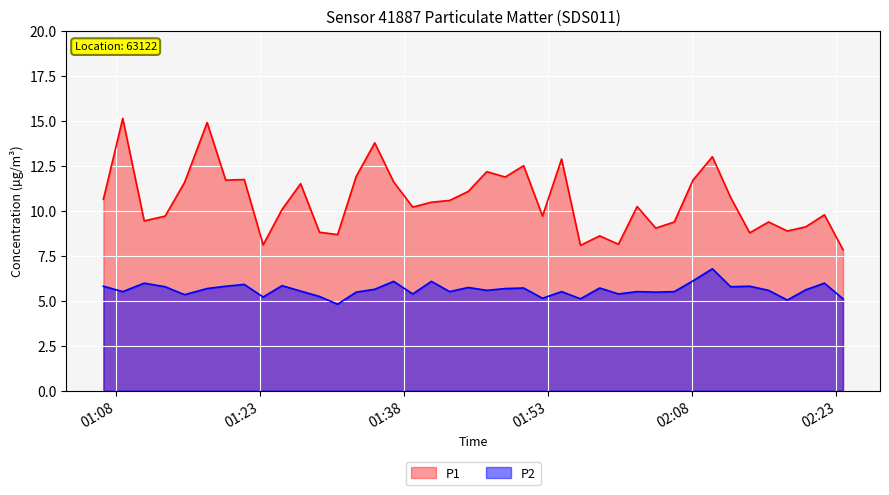

What is the smallest value displayed?

4.8